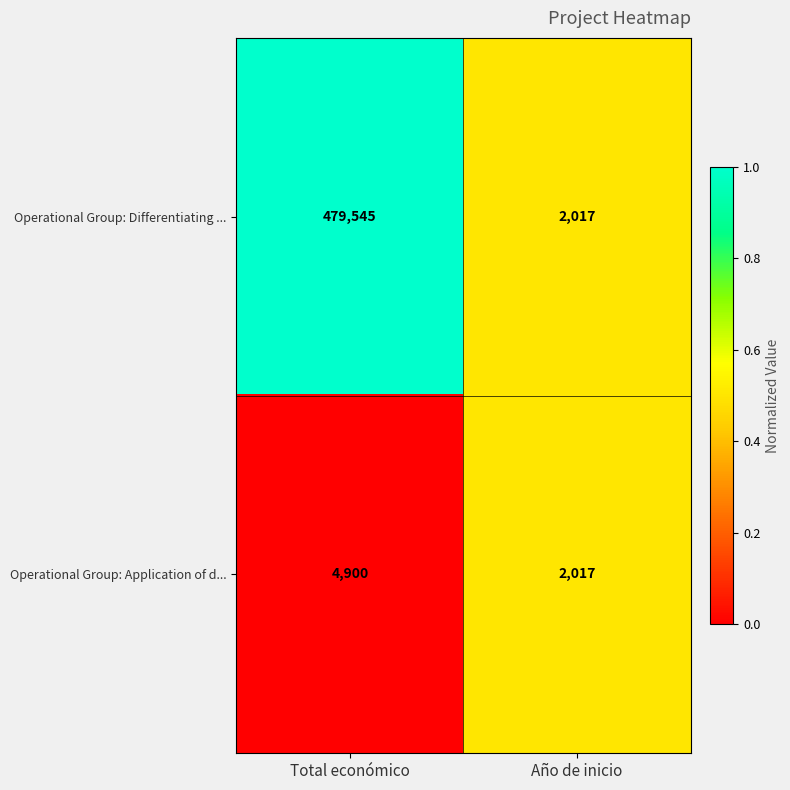

What is the sum of the Operational Group: Application of d... values at Año de inicio and Total económico?

6917